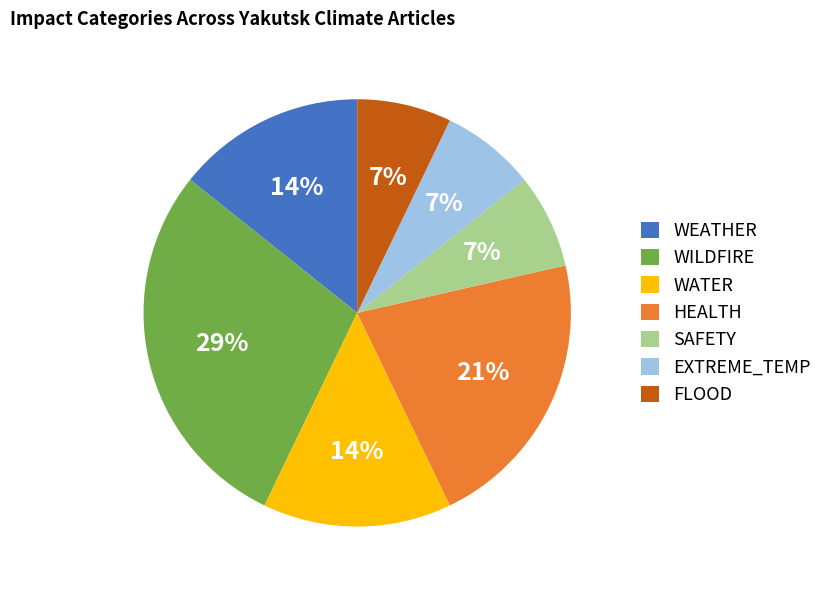

Which slice is the largest?

WILDFIRE